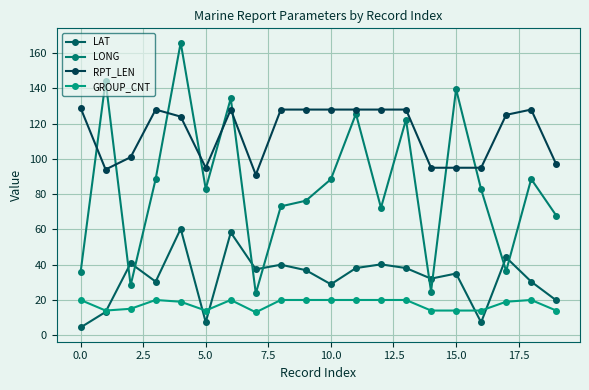

What is the value of the LAT point at the 2nd from the left?

13.2